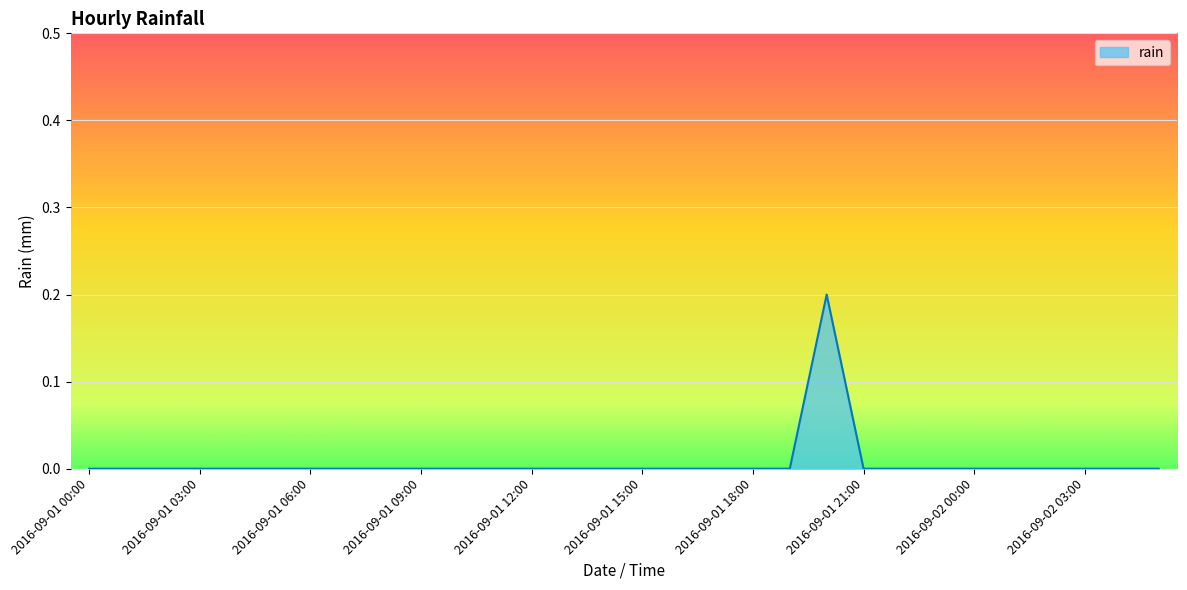

Does the chart display data point markers on the line(s)?

No